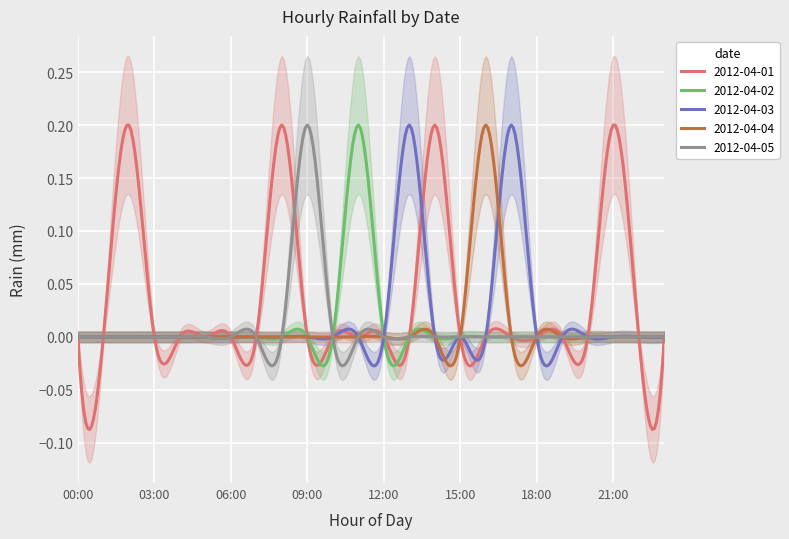

Is it true that 2012-04-02 equals 0.1 at 02:00?

False